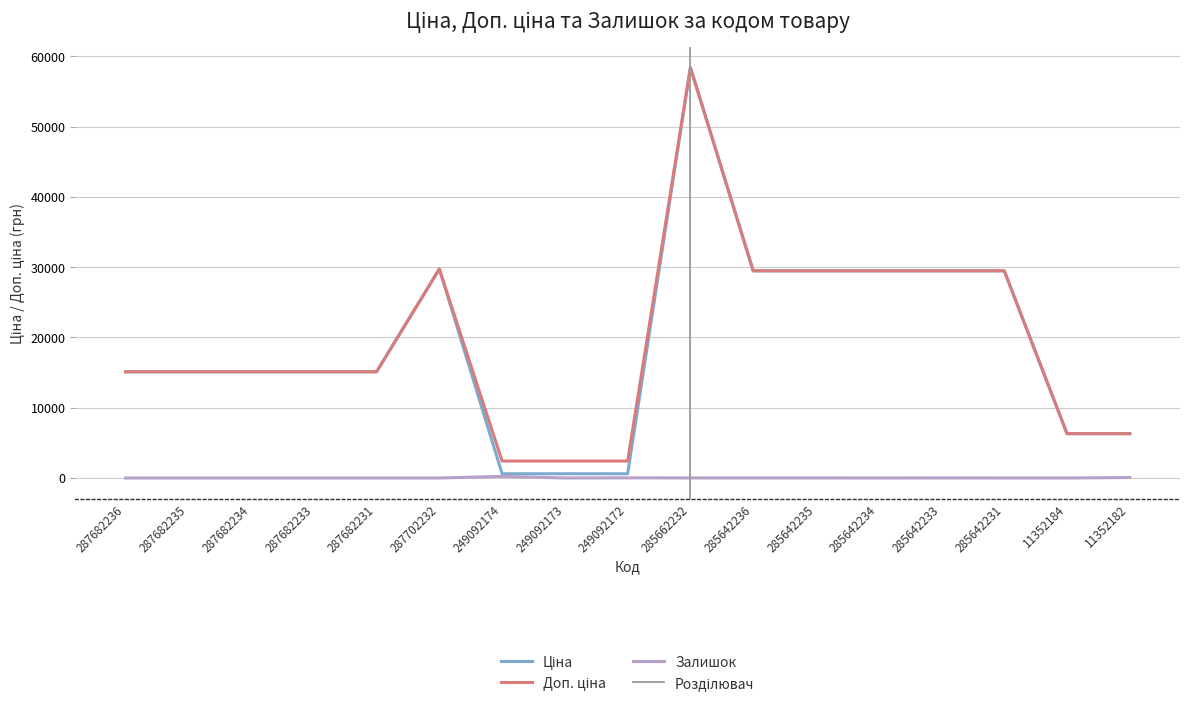

True or false: Залишок has more than 1 interior local peaks.

True